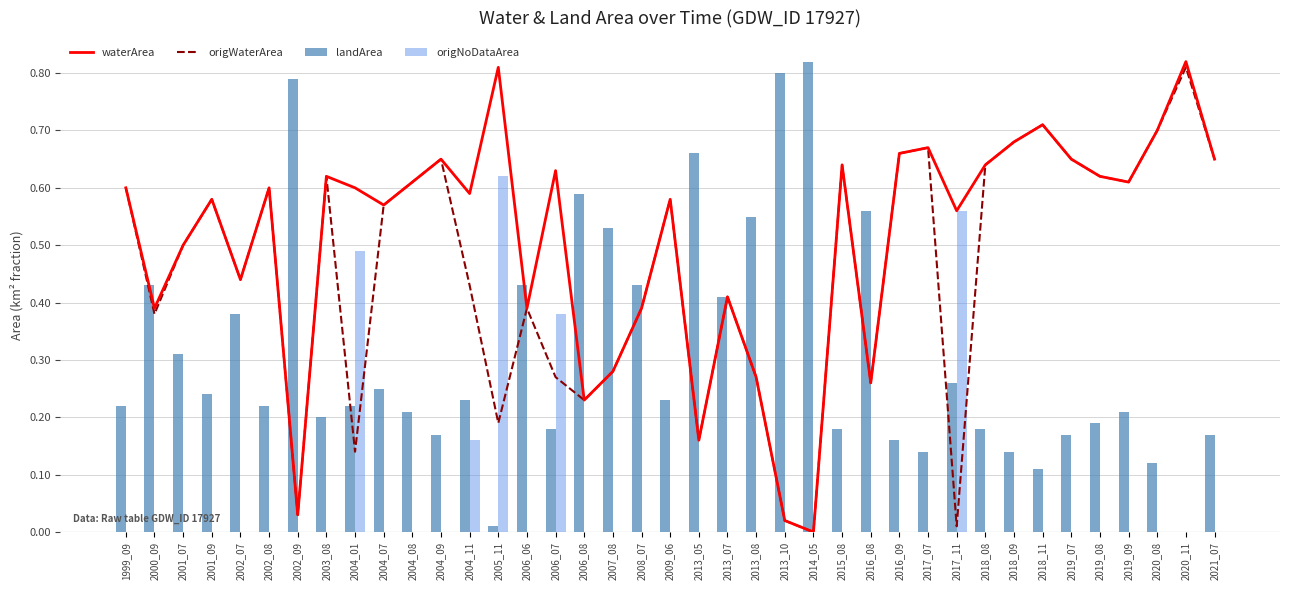

Count the number of categories in the chart.

39